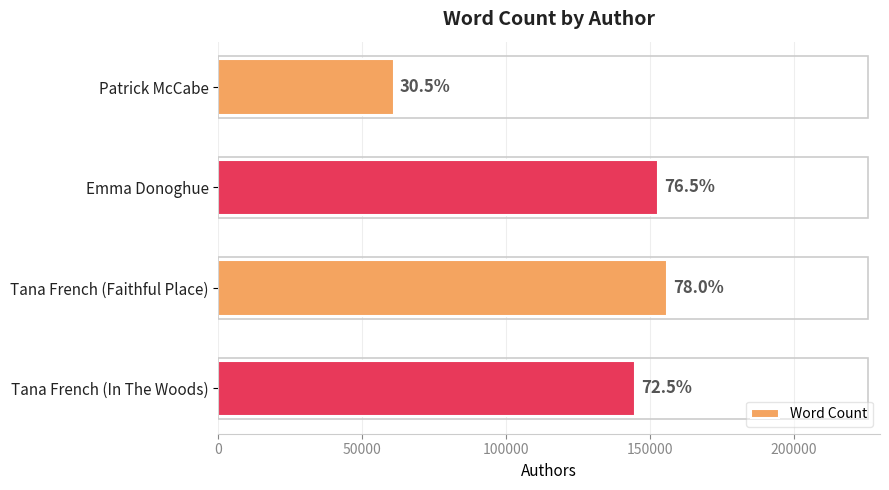

How many bars are there in total?

4